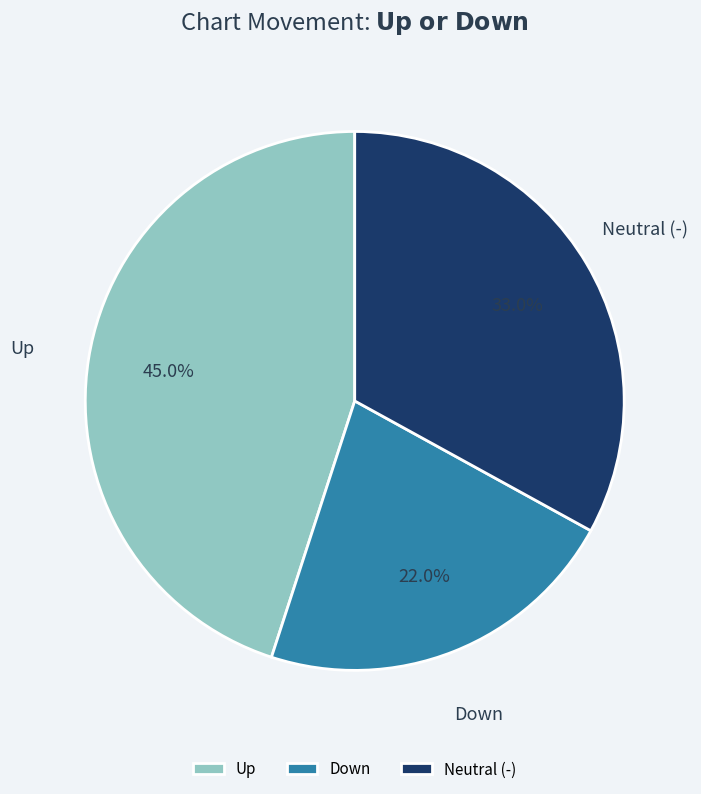

Which slice is the largest?

Up